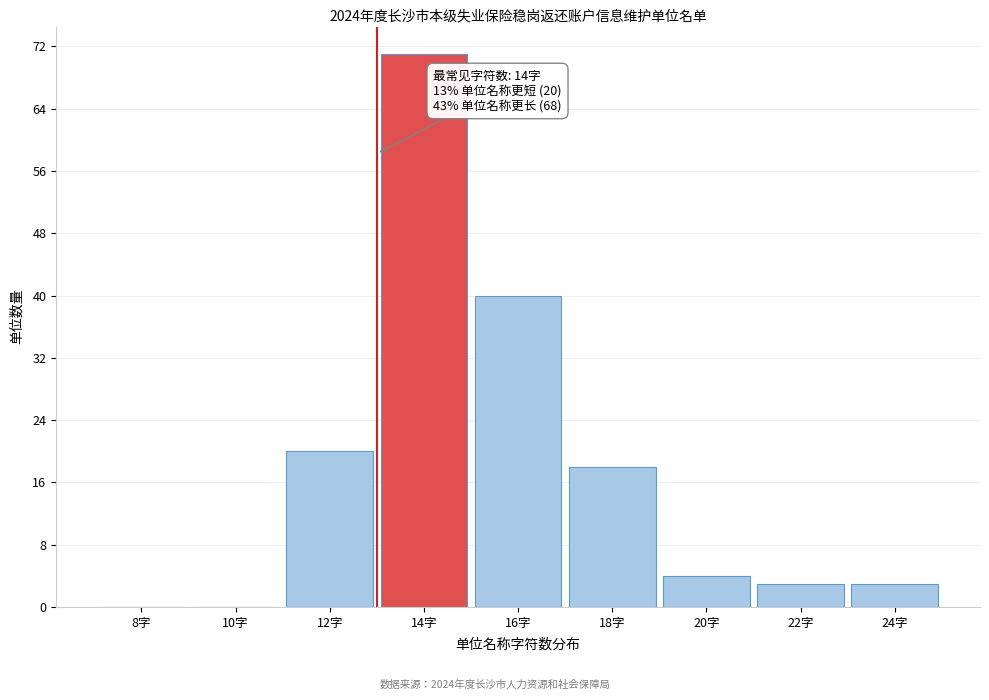

Reading left to right, what are all the values shown in this chart?

8字=0	10字=0	12字=20	14字=71	16字=40	18字=18	20字=4	22字=3	24字=3